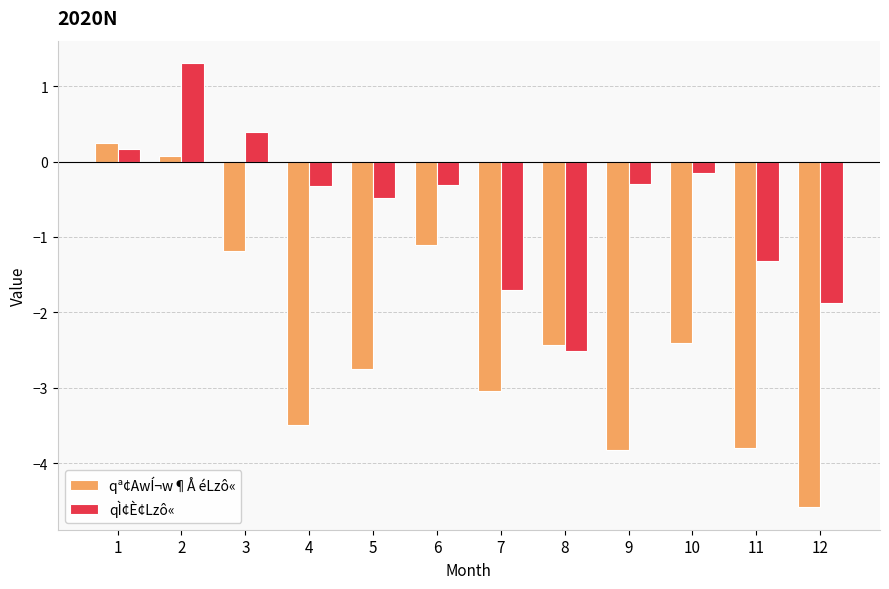

How many values in the qª¢AwÍ¬w¶Å éLzô« series are below -2?

8